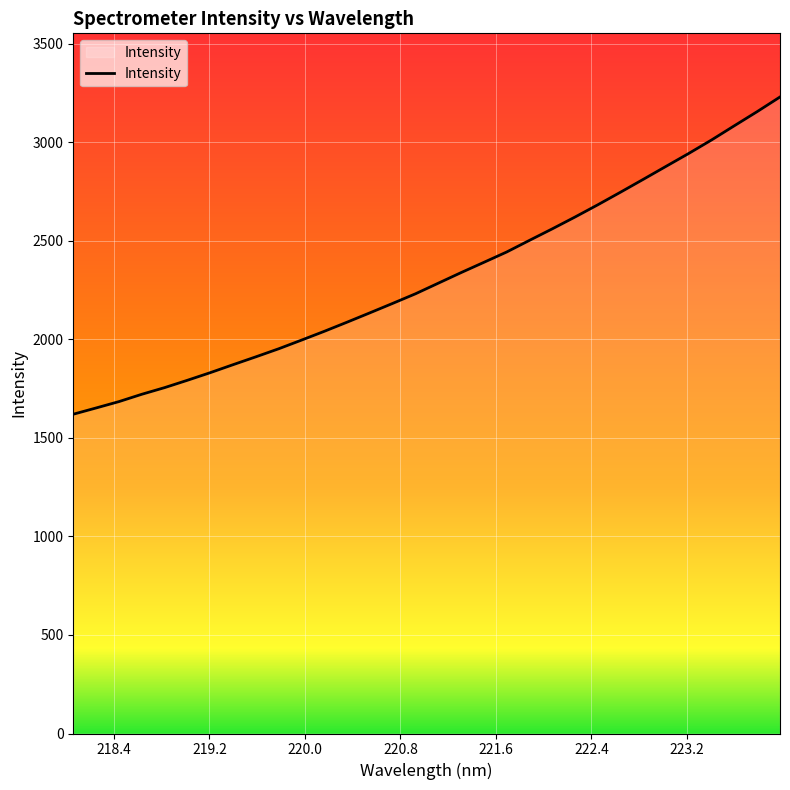

How many lines are shown in the chart?

1